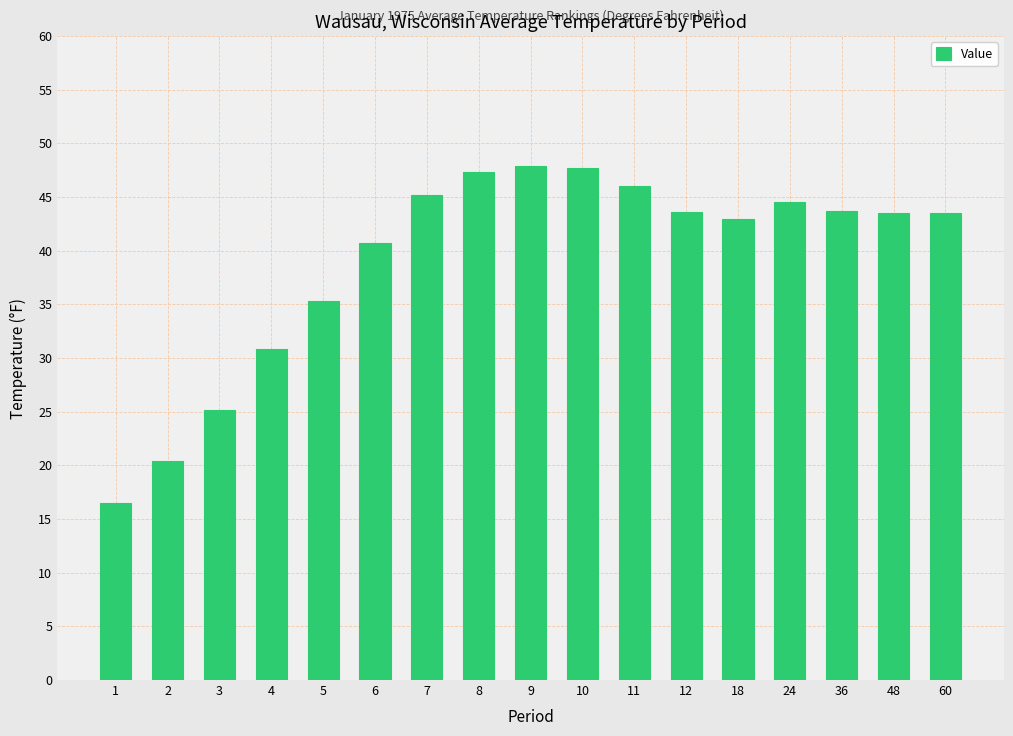

Does the chart contain stacked bars?

No